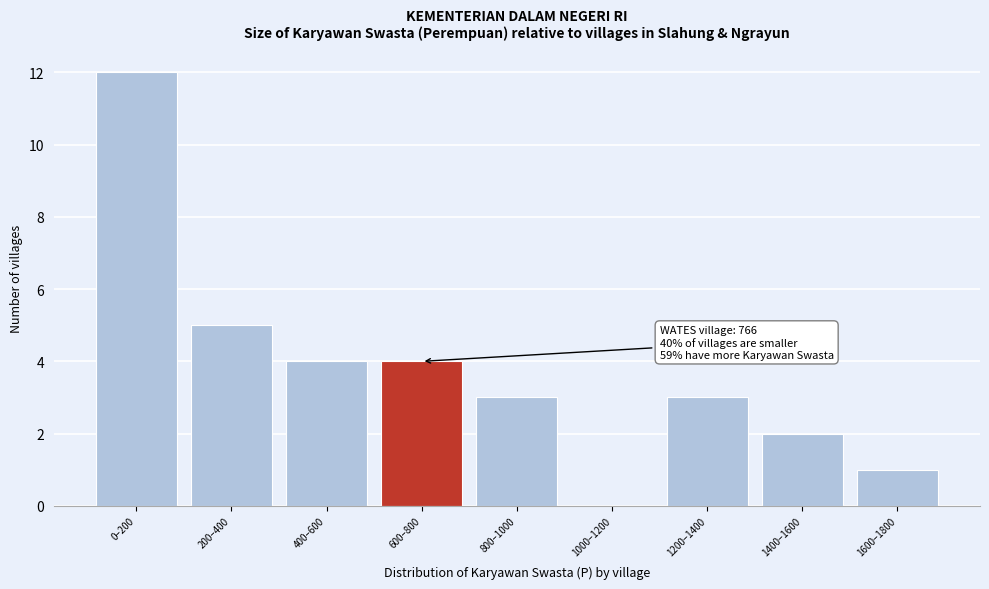

Reading left to right, extract all data points from this chart.

0–200=12	200–400=5	400–600=4	600–800=4	800–1000=3	1000–1200=0	1200–1400=3	1400–1600=2	1600–1800=1